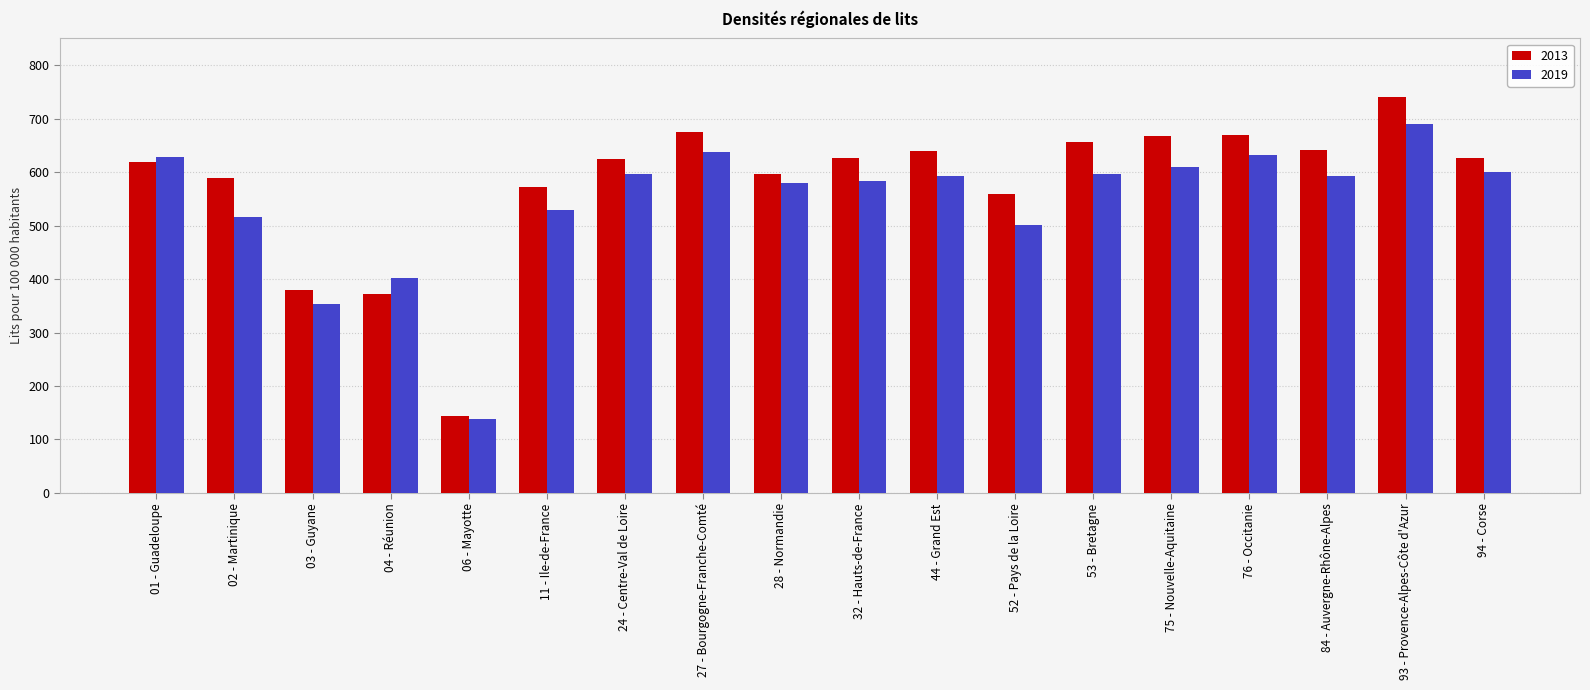

How many values in the 2013 series are below 625?

9